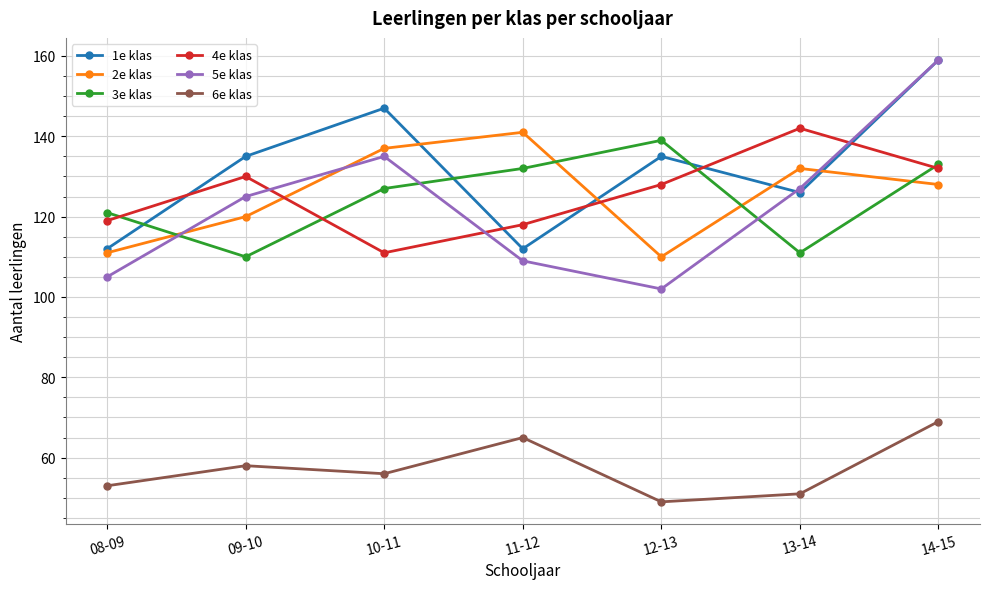

True or false: 4e klas has a value of 132 at 14-15.

True